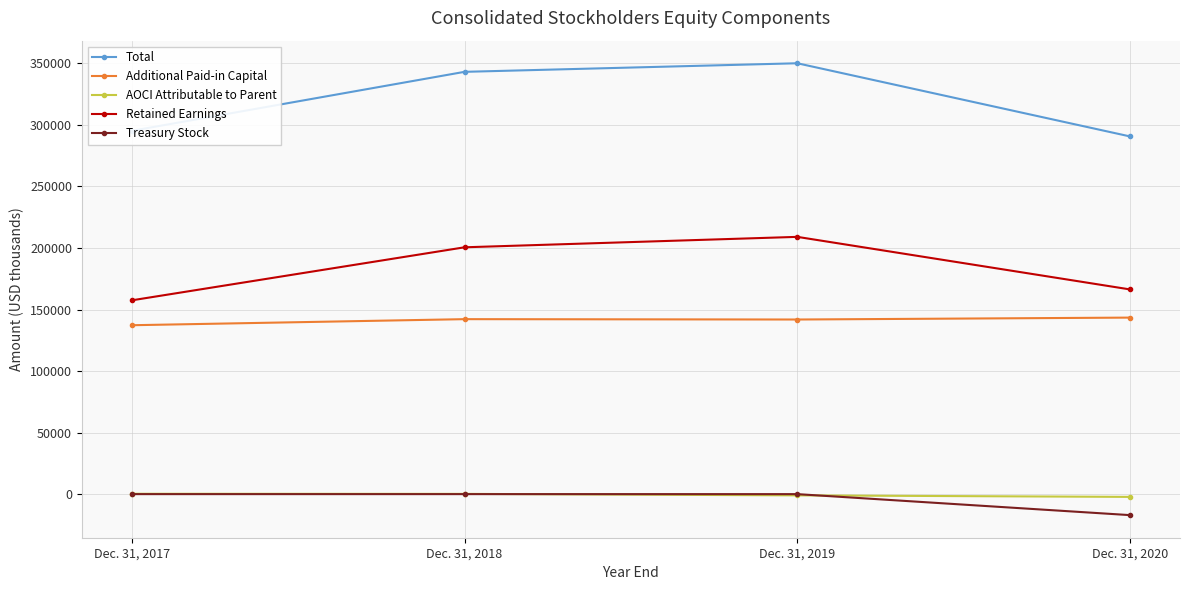

What is the greatest value displayed?

350111